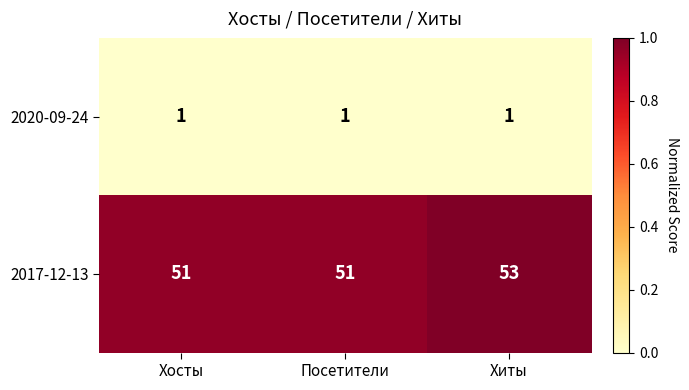

At which category is the sum across all series the highest?

Хиты